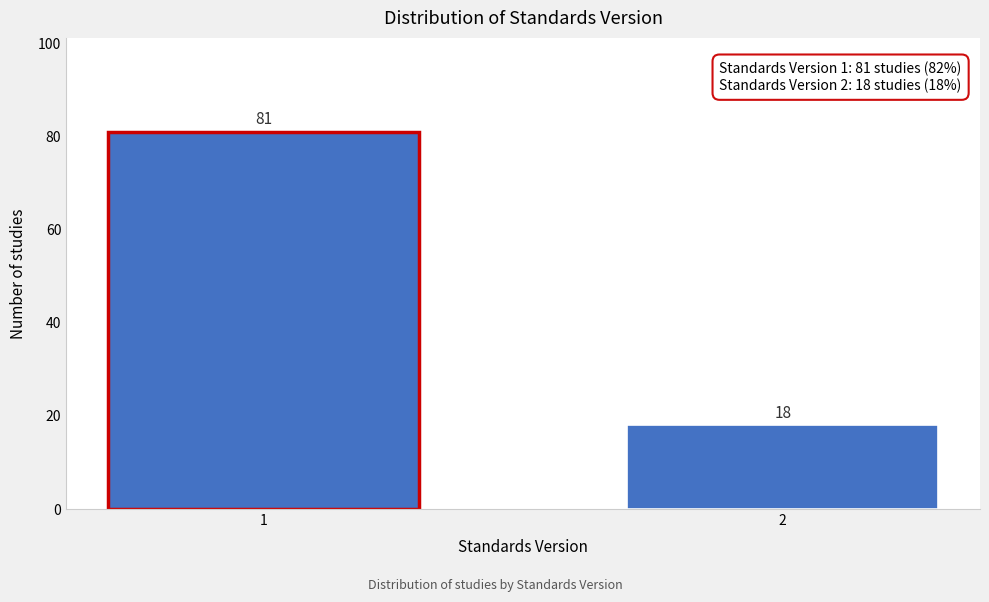

Reading right to left, extract all data points from this chart.

18	81